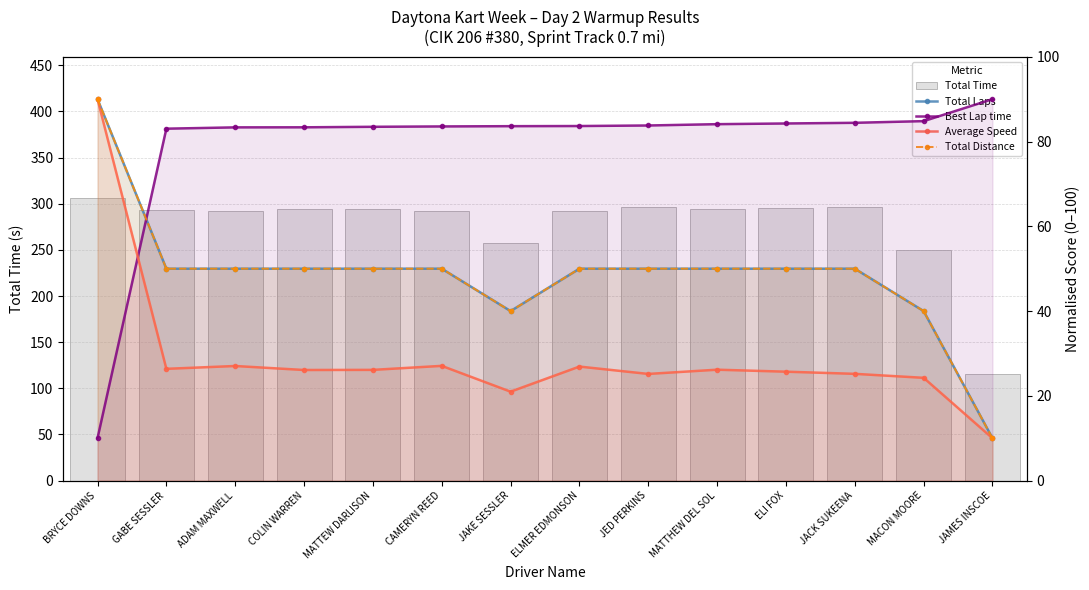

What is the spread (max minus min) of values at COLIN WARREN?

268.3